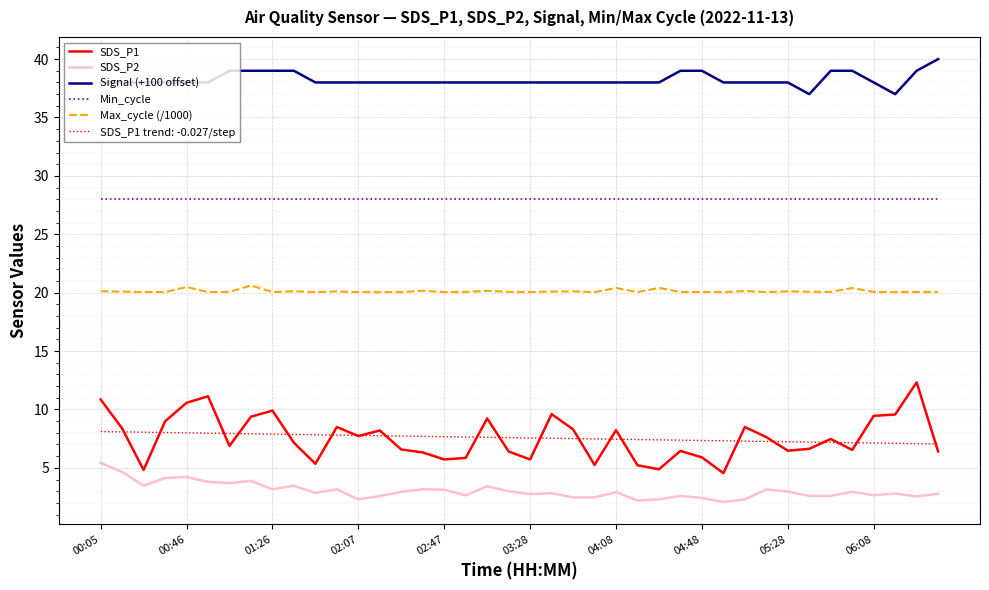

What is the difference between the second highest and minimum values in the Max_cycle (/1000) series?

0.4